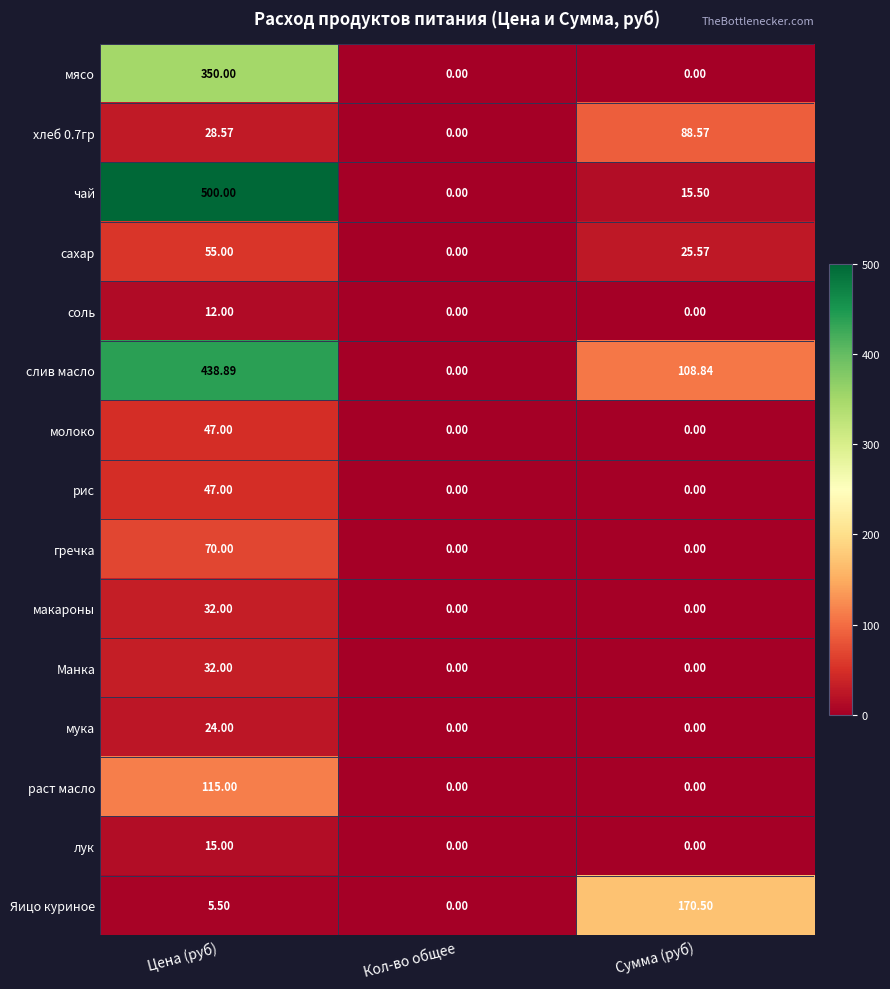

Which series changed the most between Цена (руб) and Кол-во общее?

чай